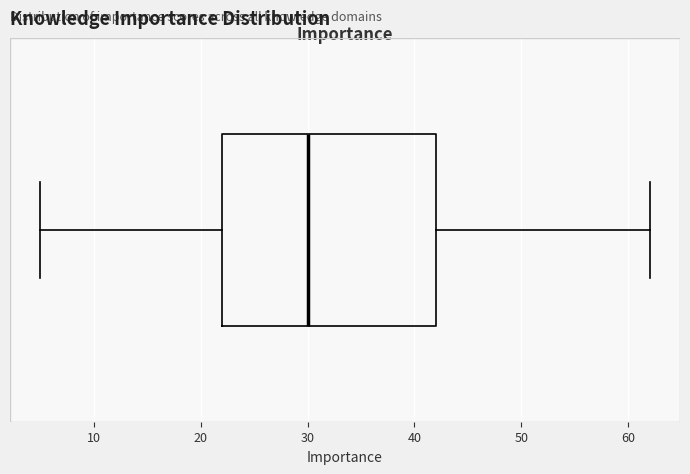

Where does the median line of the box sit on the x-axis? The values are not printed on the chart, so give them approximately, as read against the axis.

30